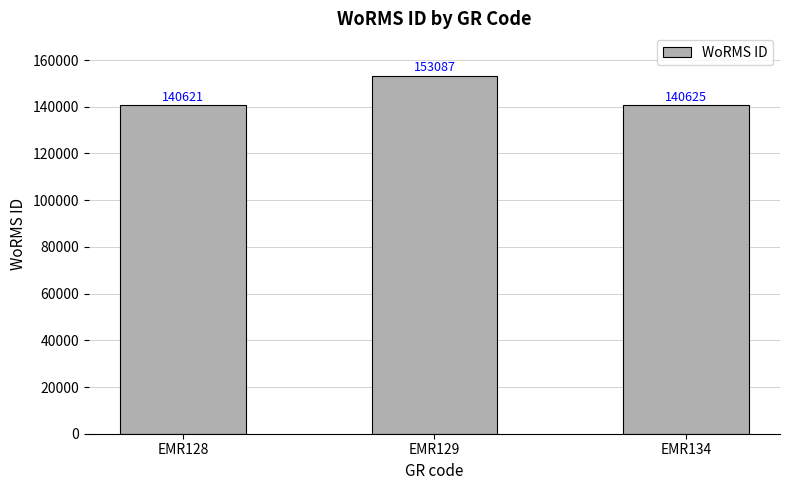

At which label does the data first exceed 140625?

EMR129